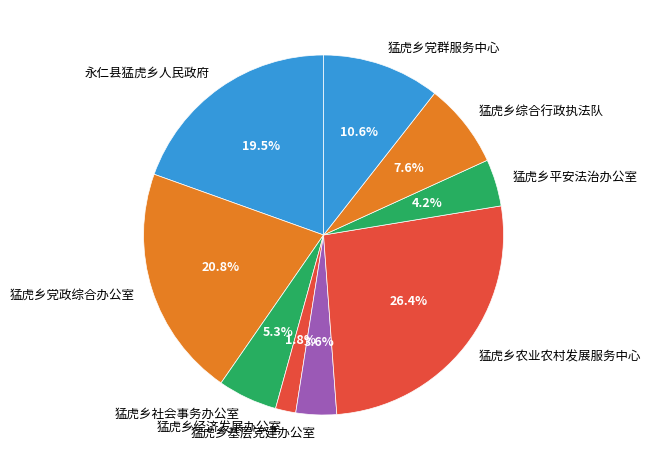

Is there any slice that represents more than half of the pie?

No